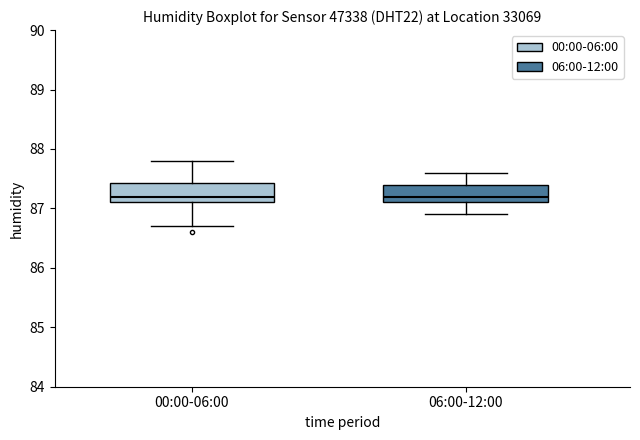

Reading left to right, read every box against the y-axis: the position of its median line, the range the box covers, and the ends of its whiskers. The values are not printed on the chart, so give them approximately, as read against the axis.

00:00-06:00: median 87.2, box 87.1 to 87.4, whiskers 86.7 to 87.8
06:00-12:00: median 87.2, box 87.1 to 87.4, whiskers 86.9 to 87.6